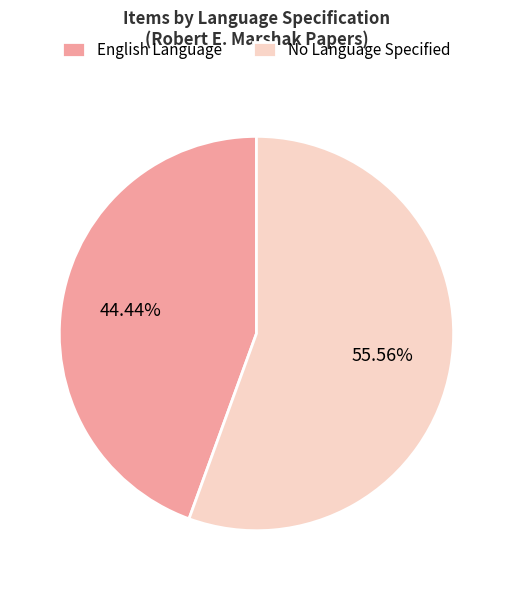

Approximately how many times larger is the value at No Language Specified compared to English Language?

1.3